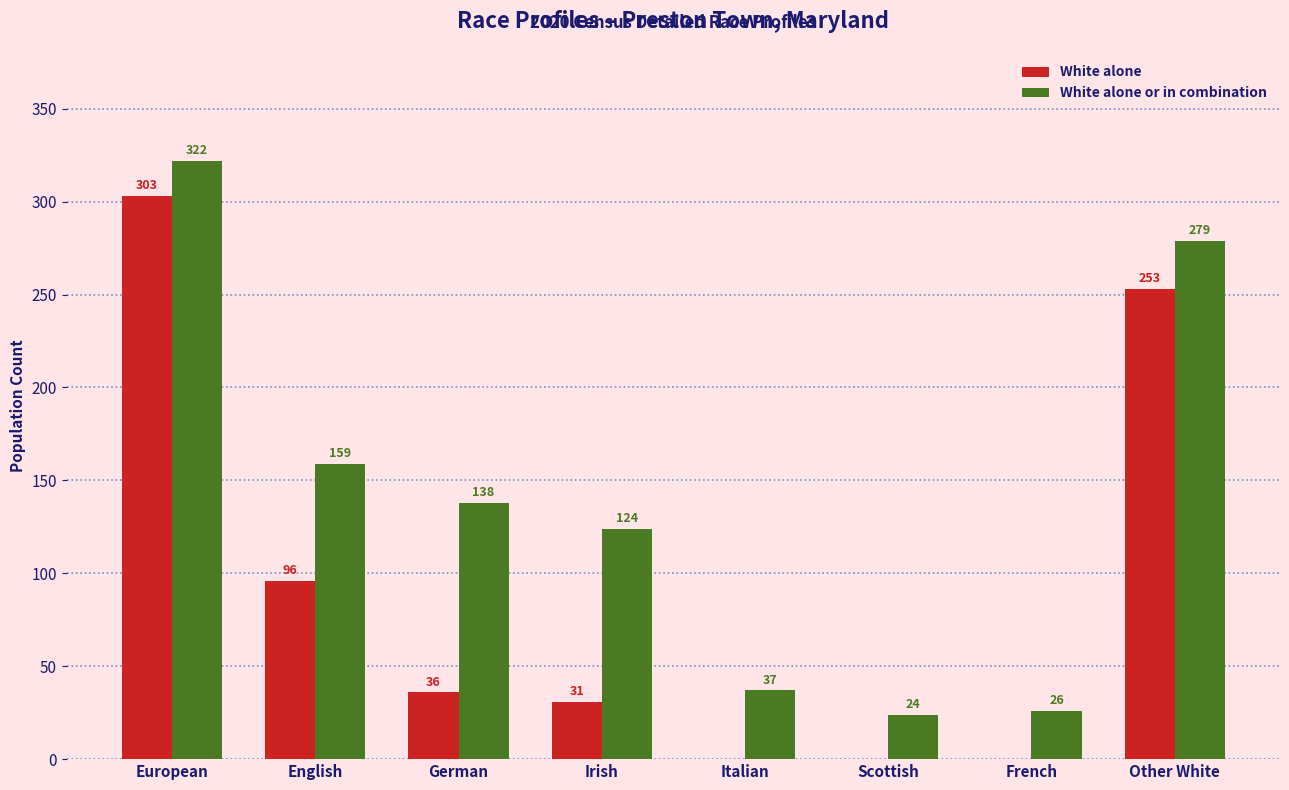

What is the average value of the White alone series?

90